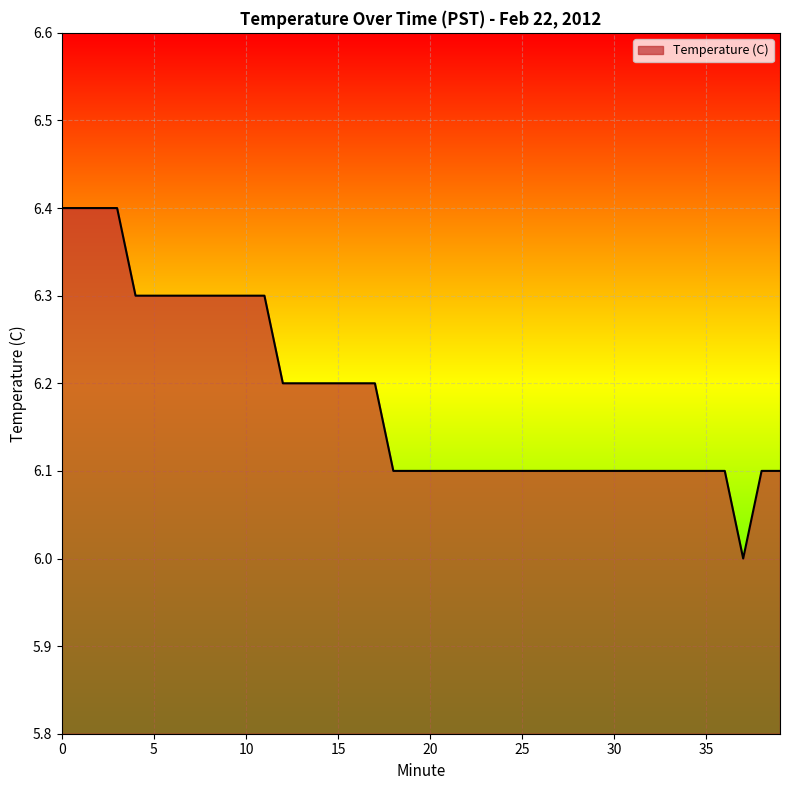

What is the difference between the maximum and minimum values?

0.4